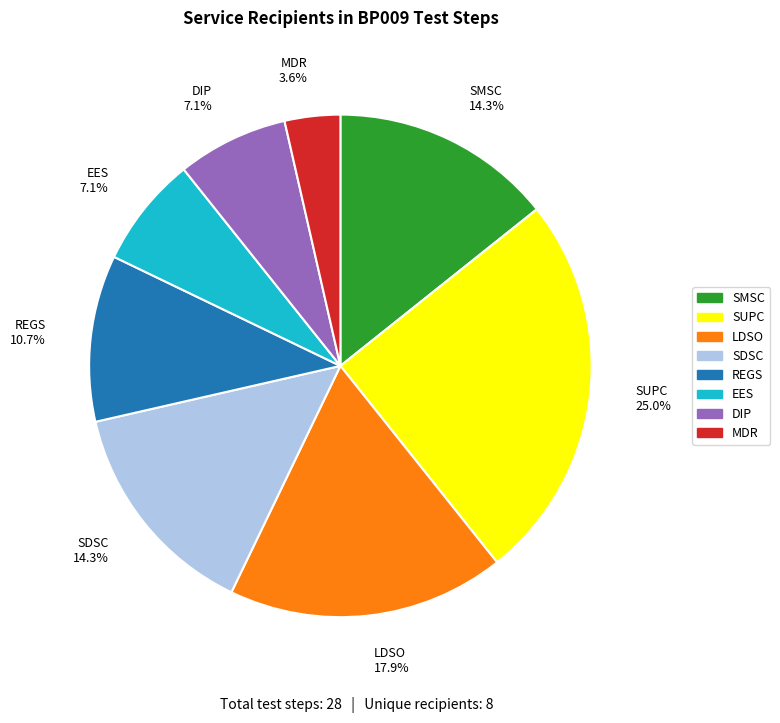

How many slices are in this pie chart?

8